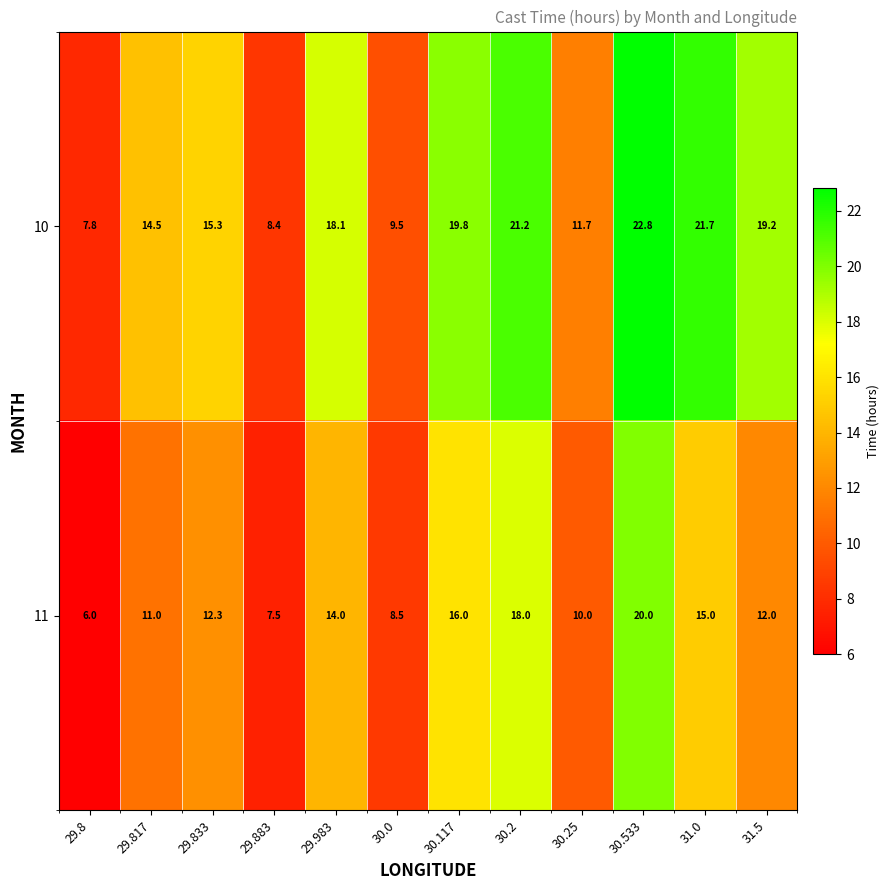

What is the difference between the maximum and minimum values in the 11 series?

14.0